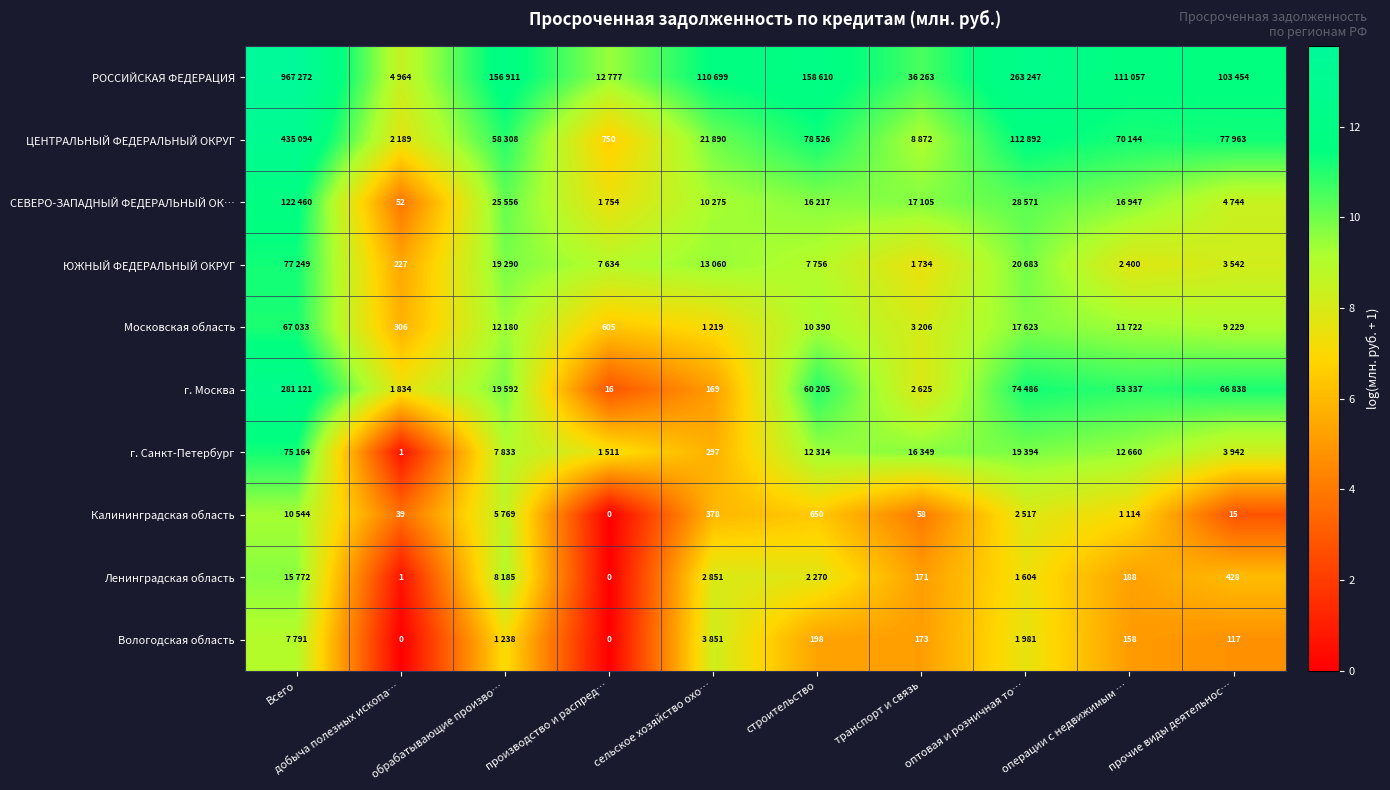

True or false: РОССИЙСКАЯ ФЕДЕРАЦИЯ has a value of 16.1 at сельское хозяйство охо….

False